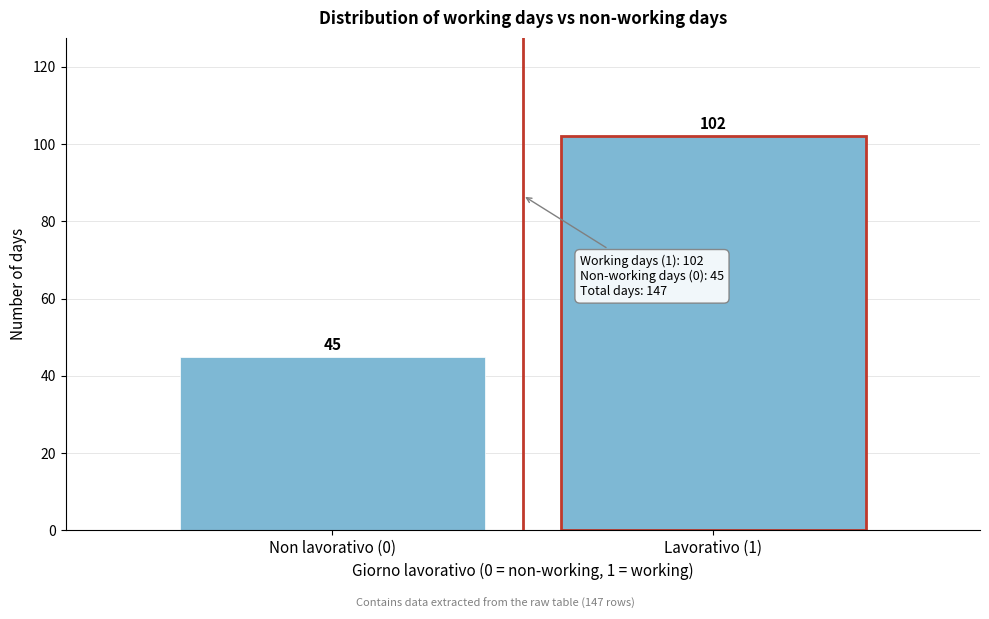

Reading left to right, what are all the values shown in this chart?

45	102